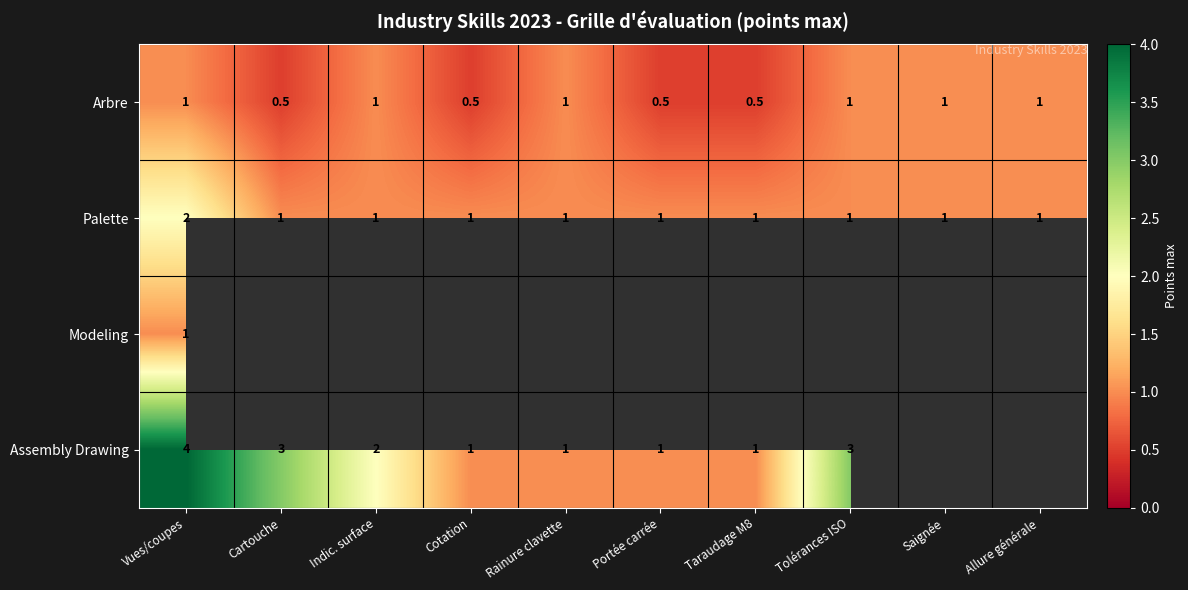

At which category is the sum across all series the highest?

Vues/coupes